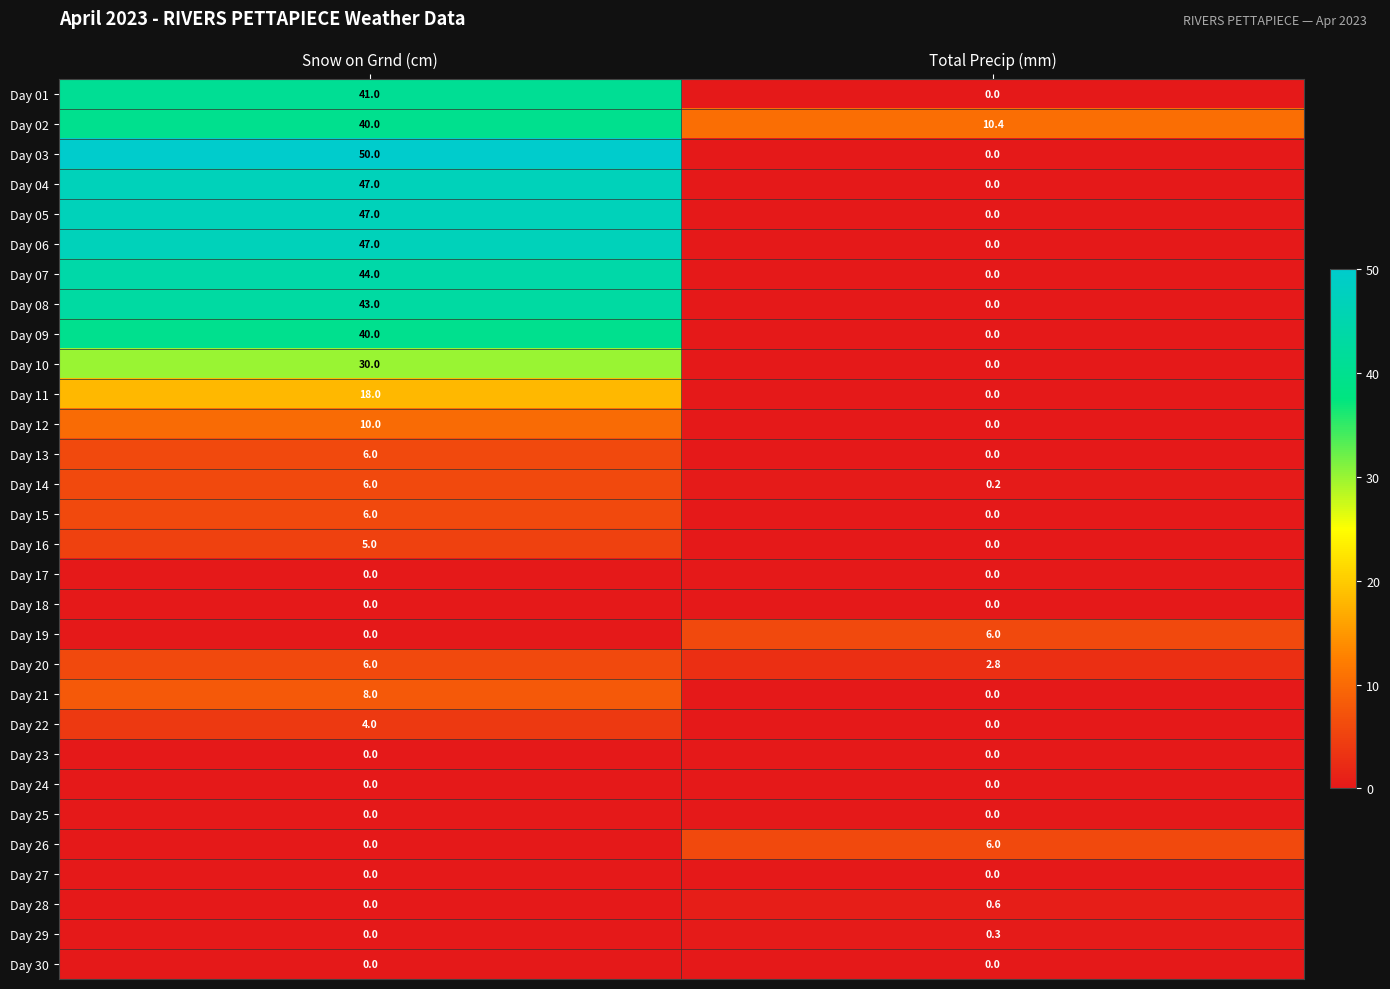

What is the total value across all series at Total Precip (mm)?

26.3